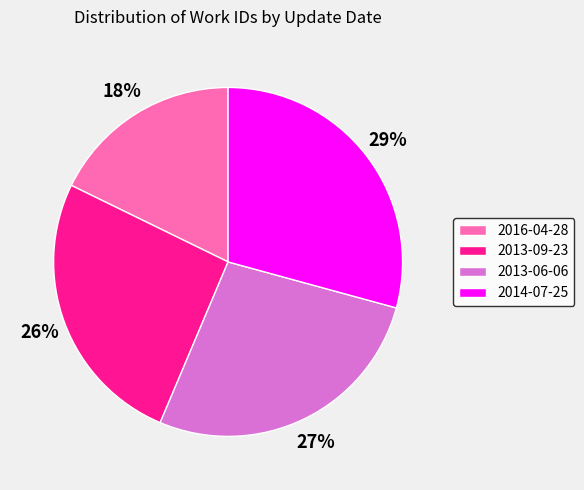

Is the sum of 2014-07-25 and 2013-06-06 greater than half?

Yes